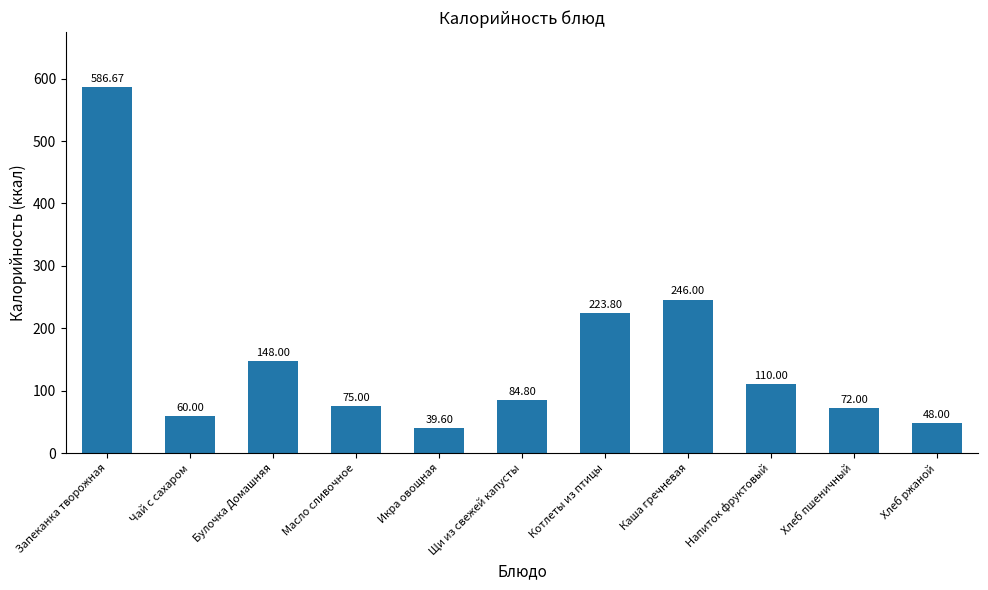

How many categories are shown in the chart?

11